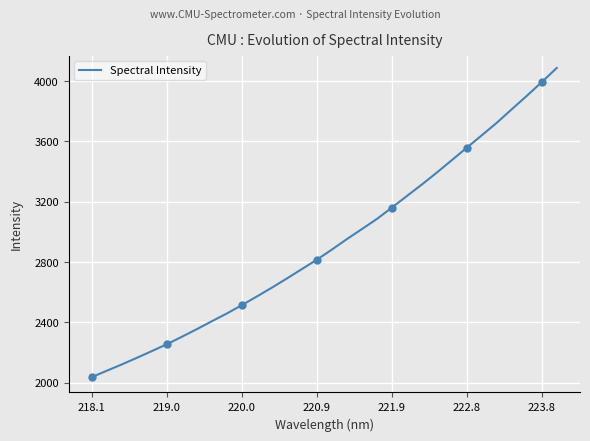

What is the highest value of the Spectral Intensity series?

4086.9